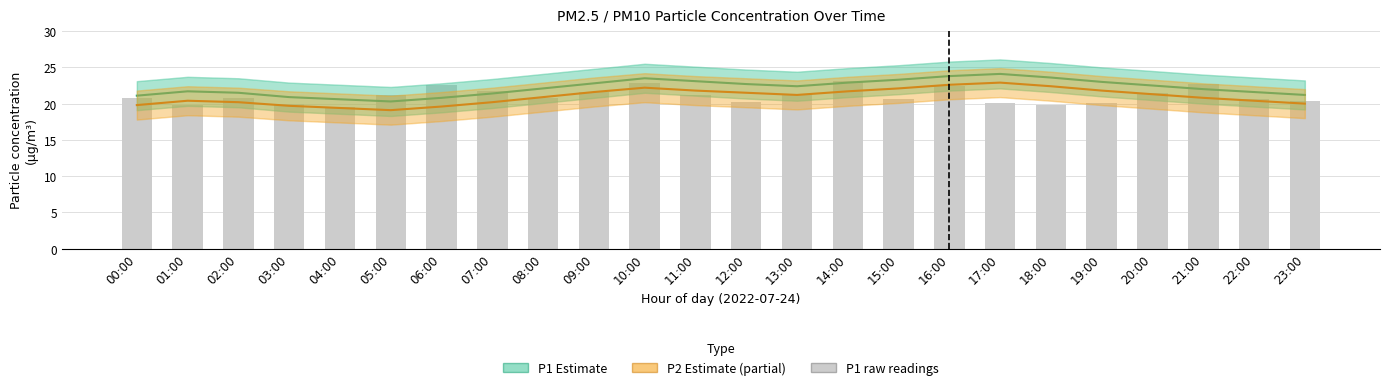

Reading left to right, what are all the values shown in this chart?

P1 Estimate: 00:00=21.1	01:00=21.7	02:00=21.5	03:00=20.9	04:00=20.6	05:00=20.3	06:00=20.8	07:00=21.4	08:00=22.1	09:00=22.8	10:00=23.5	11:00=23.1	12:00=22.7	13:00=22.4	14:00=22.9	15:00=23.3	16:00=23.8	17:00=24.1	18:00=23.6	19:00=23.0	20:00=22.5	21:00=22.0	22:00=21.6	23:00=21.2
P2 Estimate (partial): 00:00=19.8	01:00=20.4	02:00=20.2	03:00=19.7	04:00=19.4	05:00=19.1	06:00=19.6	07:00=20.2	08:00=20.9	09:00=21.6	10:00=22.2	11:00=21.8	12:00=21.5	13:00=21.2	14:00=21.7	15:00=22.1	16:00=22.6	17:00=22.9	18:00=22.4	19:00=21.8	20:00=21.3	21:00=20.8	22:00=20.4	23:00=20.0
P1 (raw): 00:00=20.8	01:00=19.8	02:00=20.7	03:00=19.9	04:00=19.6	05:00=21.1	06:00=22.6	07:00=21.8	08:00=20.8	09:00=21.6	10:00=22.8	11:00=21.1	12:00=20.2	13:00=21.3	14:00=23.1	15:00=20.6	16:00=22.5	17:00=20.1	18:00=19.8	19:00=20.1	20:00=21.4	21:00=22.7	22:00=20.6	23:00=20.4